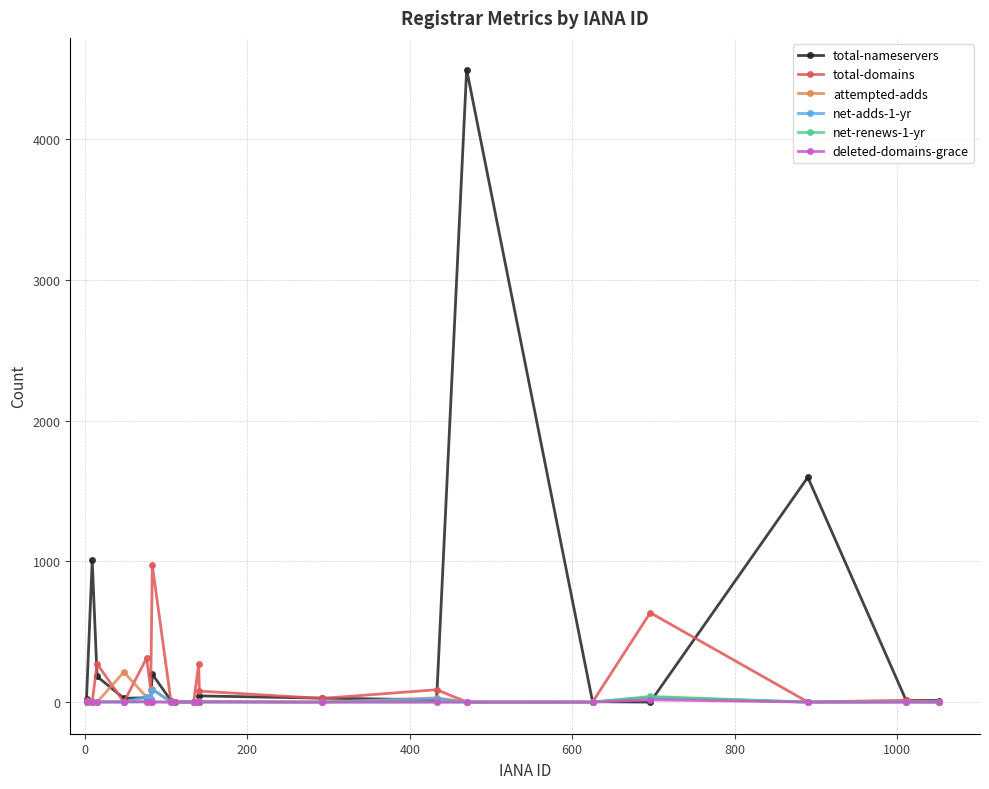

True or false: total-domains has more than 0 points higher than both neighbors.

True